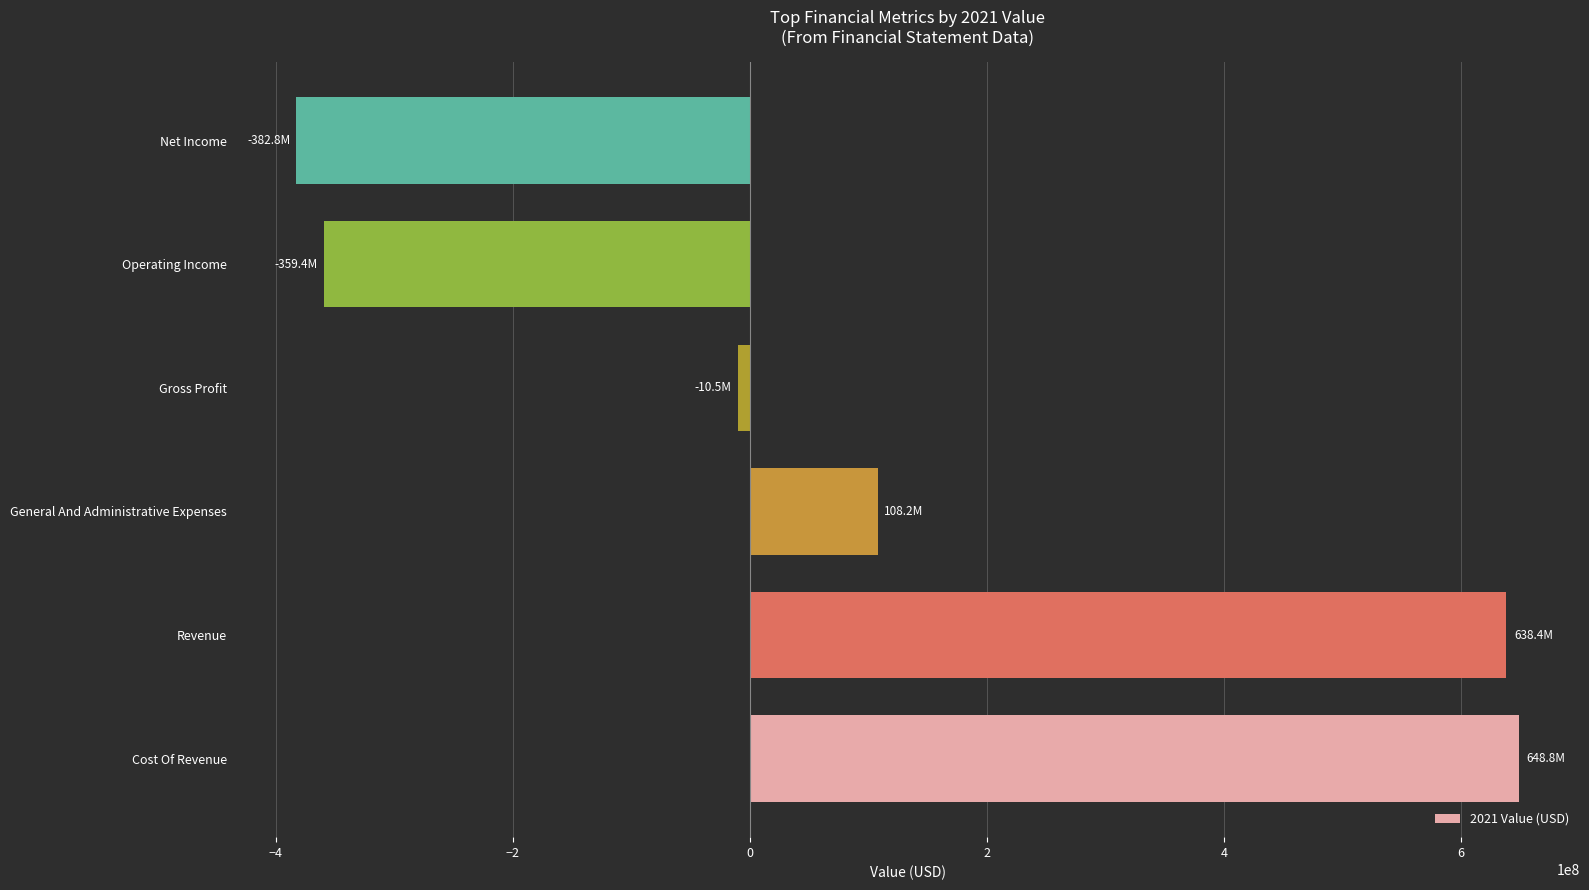

How many data points does each series have?

6